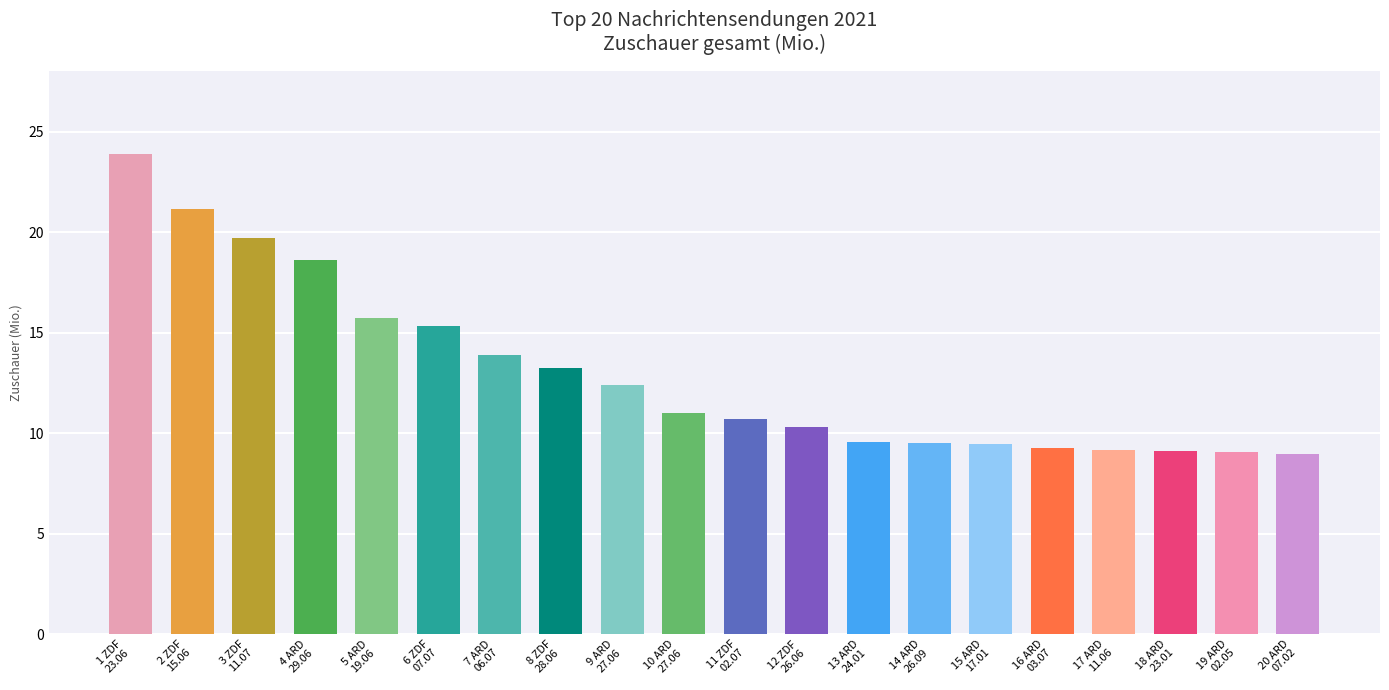

Reading left to right, transcribe all the data shown in this chart.

ZDF=23.9	ZDF=21.1	ZDF=19.7	ARD Das Erste=18.6	ARD Das Erste=15.7	ZDF=15.4	ARD Das Erste=13.9	ZDF=13.2	ARD Das Erste=12.4	ARD Das Erste=11.0	ZDF=10.7	ZDF=10.3	ARD Das Erste=9.5	ARD Das Erste=9.5	ARD Das Erste=9.5	ARD Das Erste=9.3	ARD Das Erste=9.2	ARD Das Erste=9.1	ARD Das Erste=9.0	ARD Das Erste=9.0